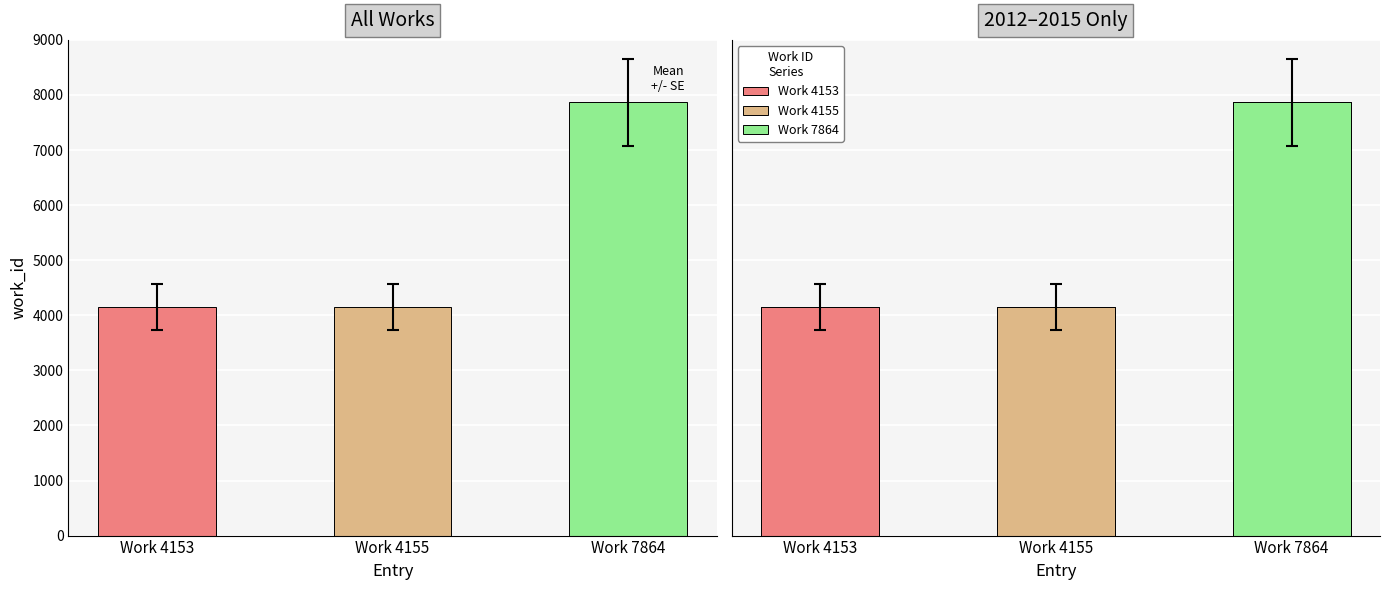

Reading left to right, what are all the values shown in this chart?

Work 4153=4153	Work 4155=4155	Work 7864=7864